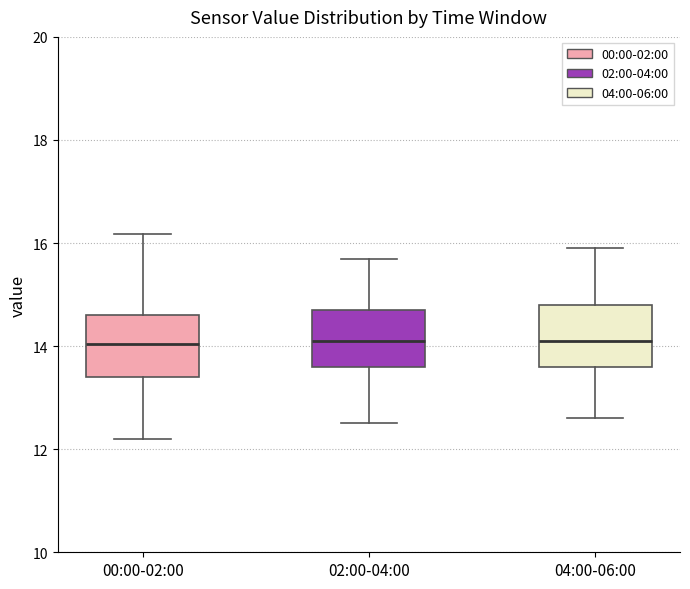

Where is the upper edge of the box for 00:00-02:00 on the y-axis? The values are not printed on the chart, so give them approximately, as read against the axis.

14.6